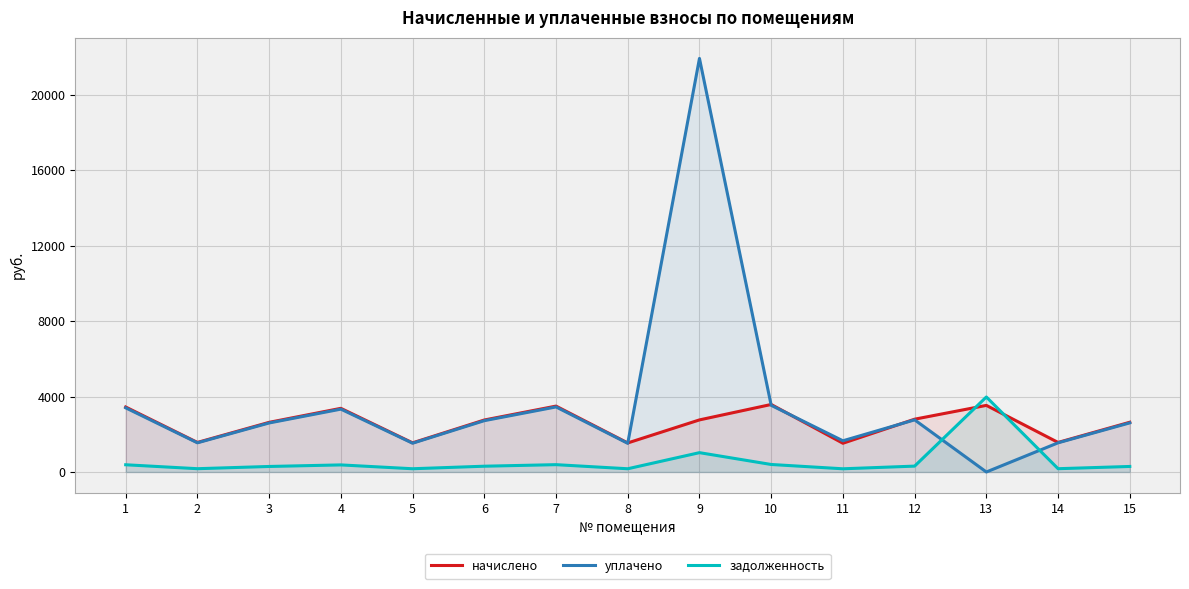

How many data points in задолженность are less than 306?

7